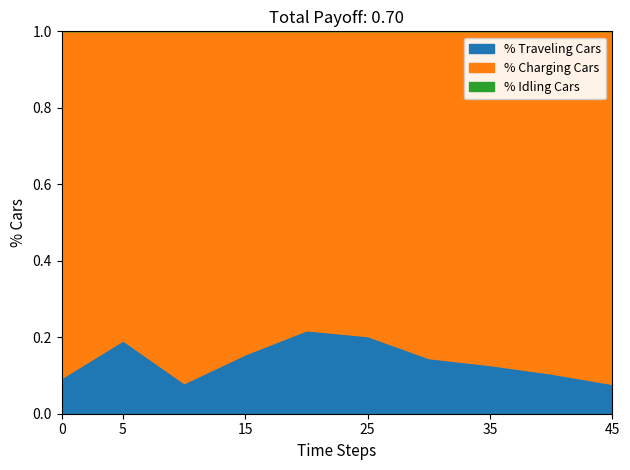

What is the total value across all series at 35?

1.0